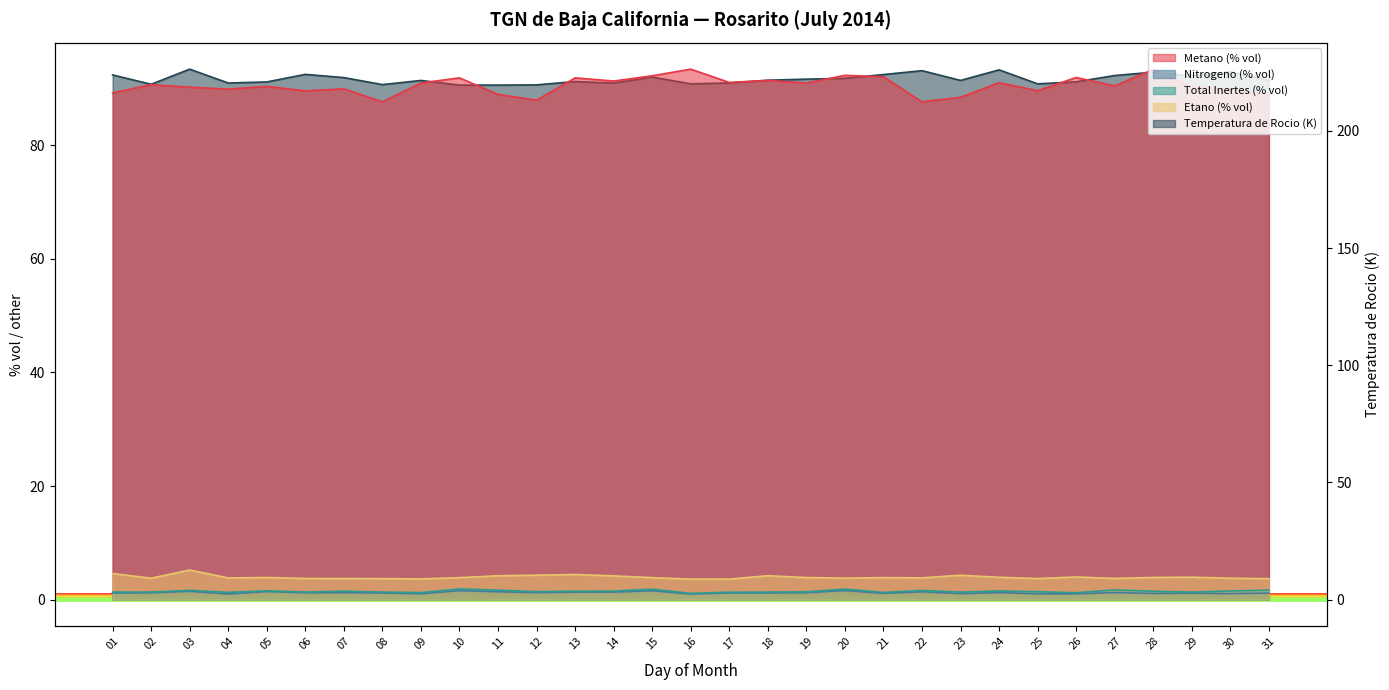

What is the maximum value shown in the chart?

226.3